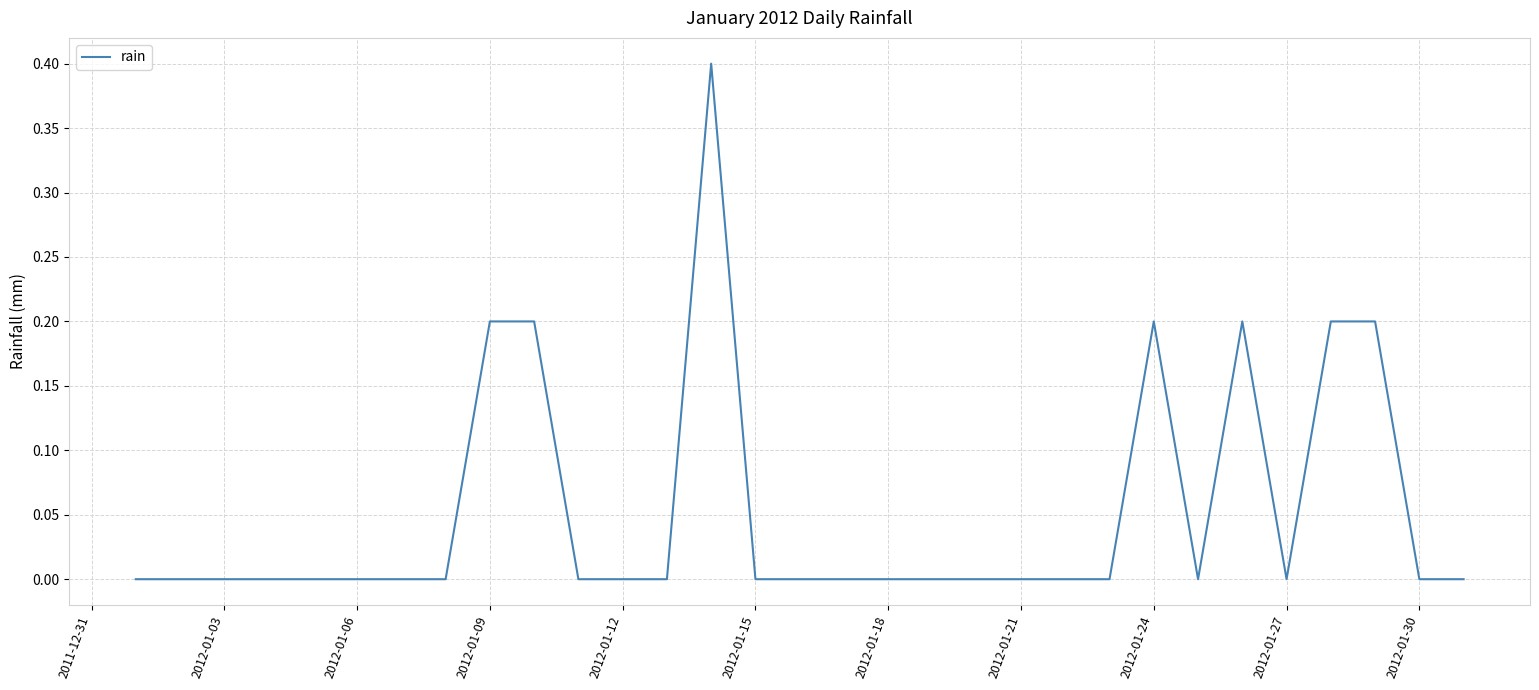

True or false: the data shows 0.0 at 2012-01-27.

True